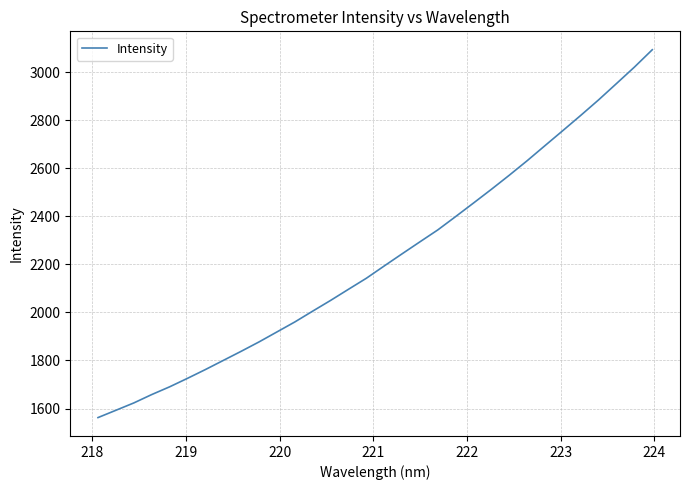

What is the smallest value displayed?

1562.4